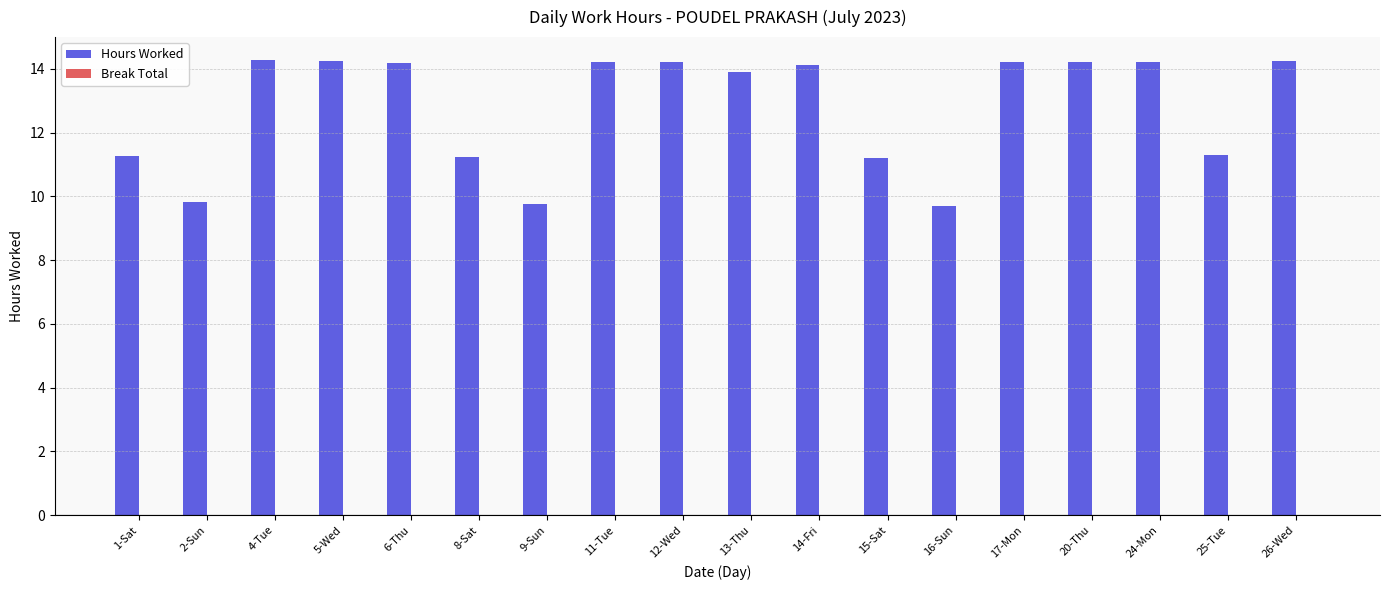

What is the change in value from 2-Sun to 11-Tue?

+4.4